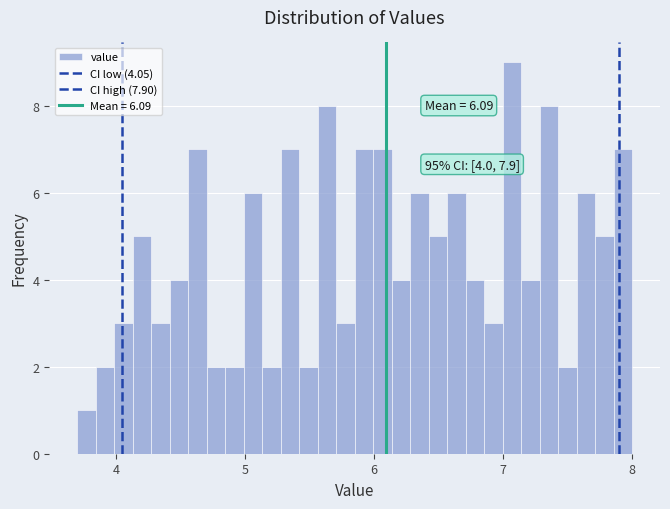

Around what value on the x-axis is the tallest bar? Give the approximate position of its centre, as read against the axis.

7.1